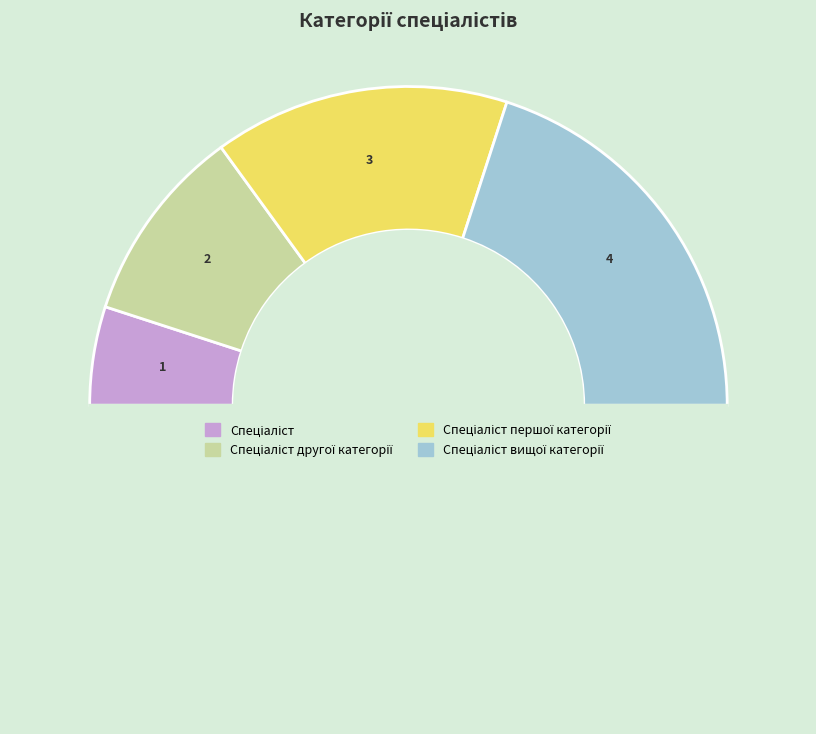

How many segments does this pie chart have?

5